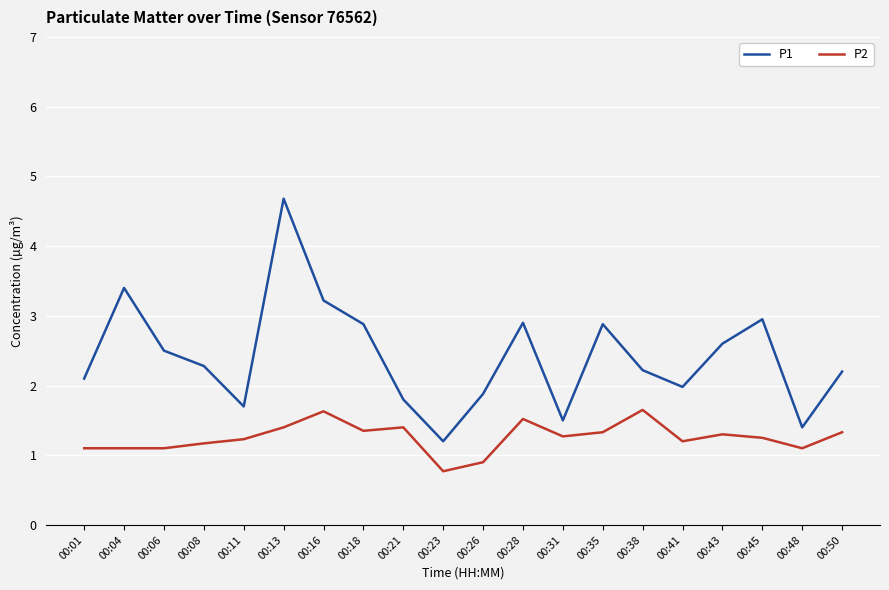

Where is P1 nearest to the value 2?

00:41